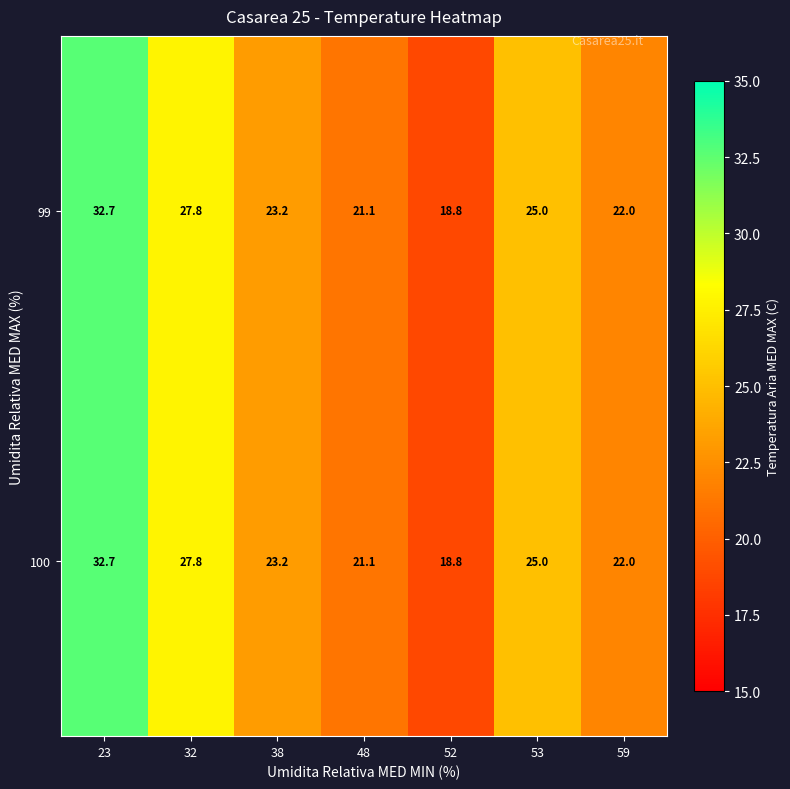

Reading left to right, list all the values displayed in this chart.

99: 32.7	27.8	23.2	21.1	18.8	25.0	22.0
100: 32.7	27.8	23.2	21.1	18.8	25.0	22.0